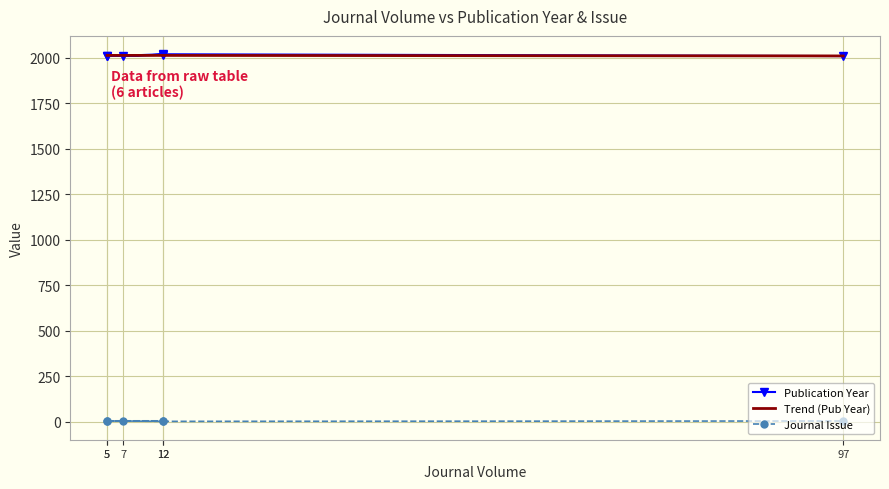

Is it true that Publication Year equals 927.1 at 5?

False